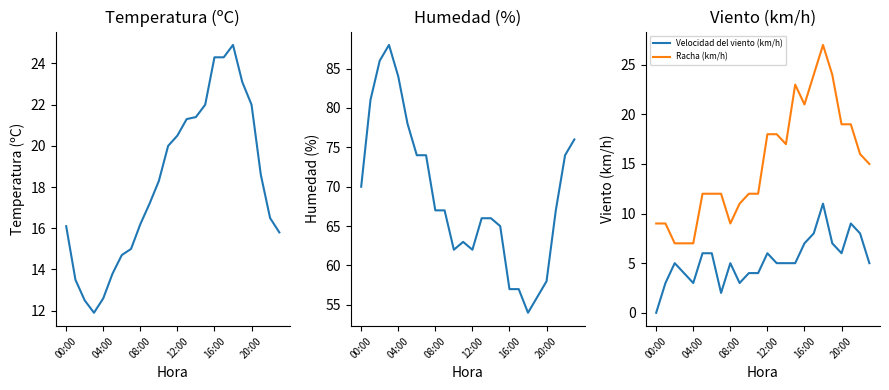

Rank the series at 11 from highest to lowest value.

Humedad (%), Temperatura (ºC), Racha (km/h), Velocidad del viento (km/h)